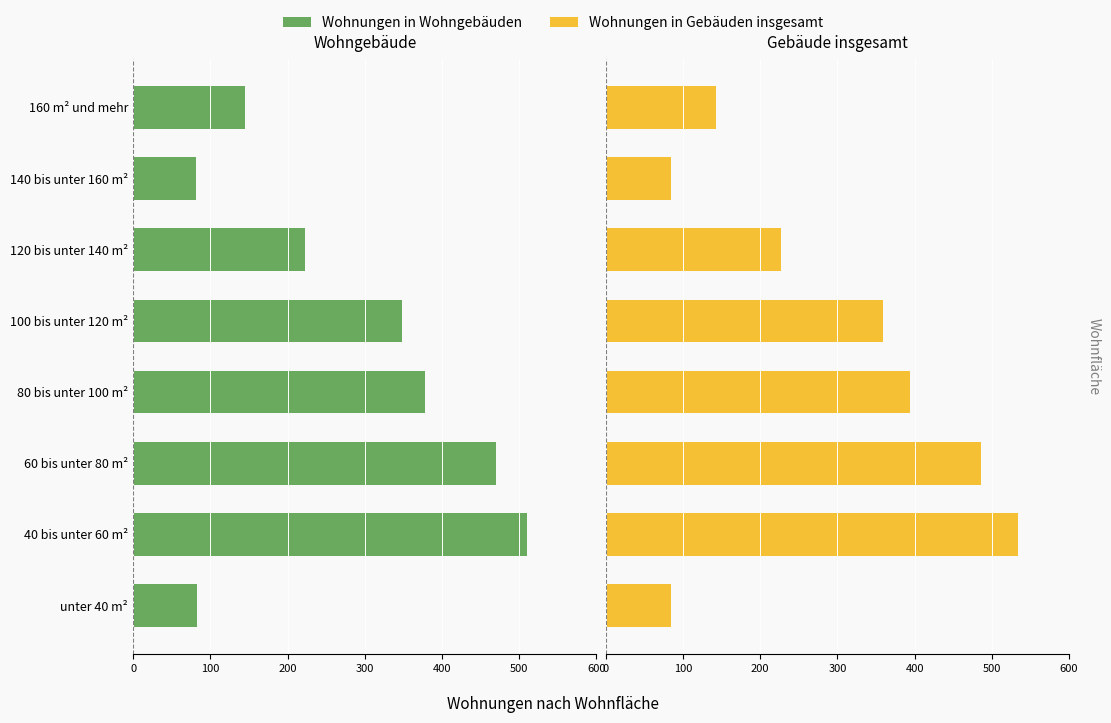

How many bars are there in total?

16